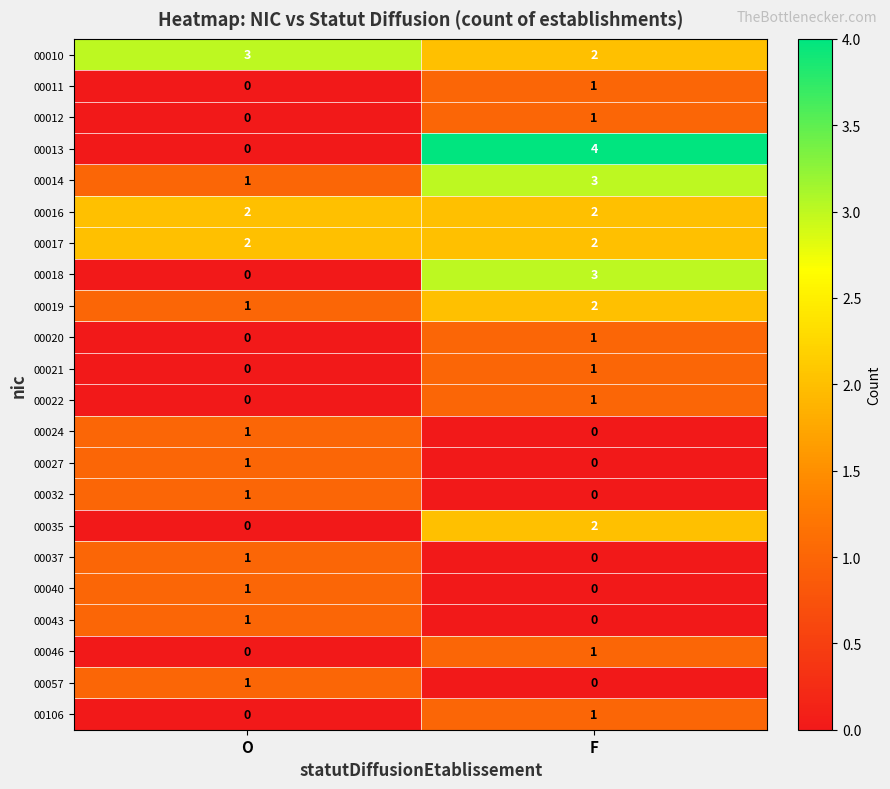

Where is 00037 nearest to the value 0?

F